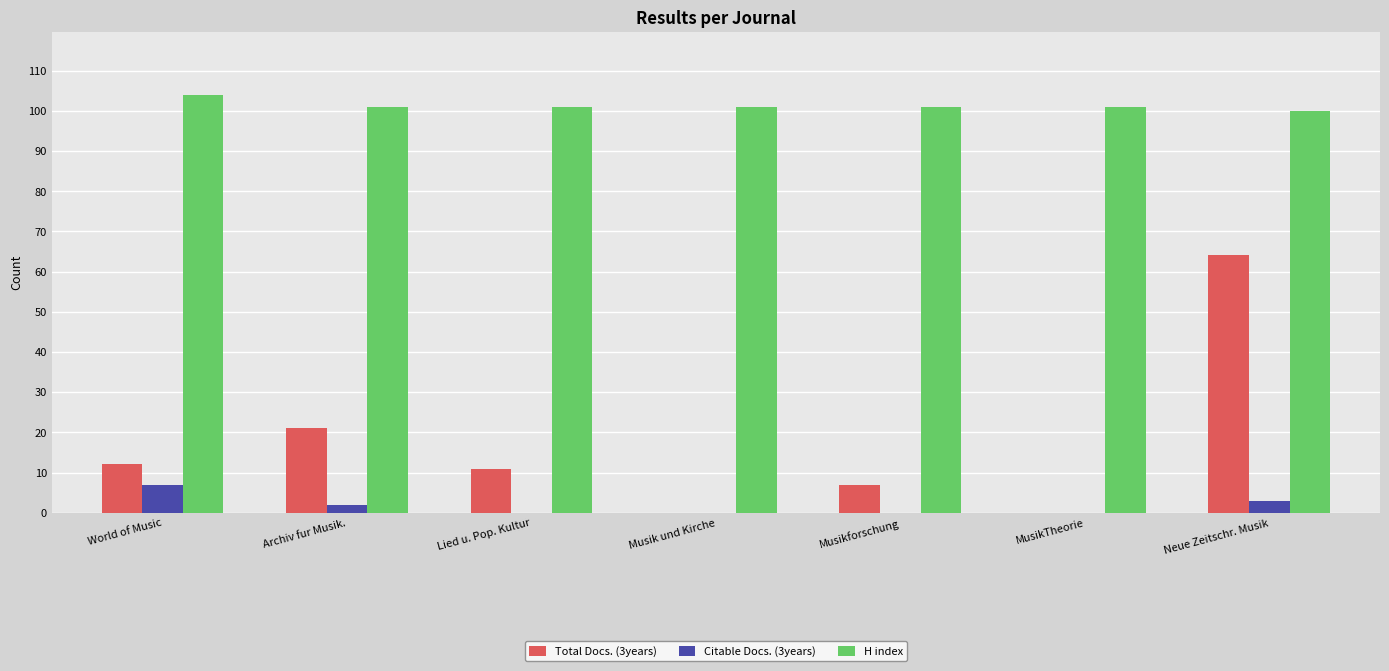

What is the sum of all H index values?

709